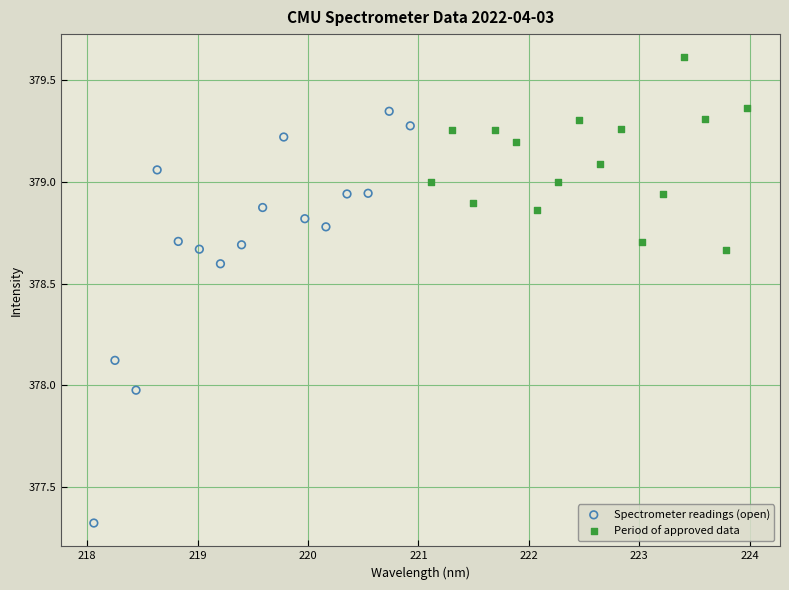

Which series reaches the minimum Y coordinate?

Spectrometer readings (open)